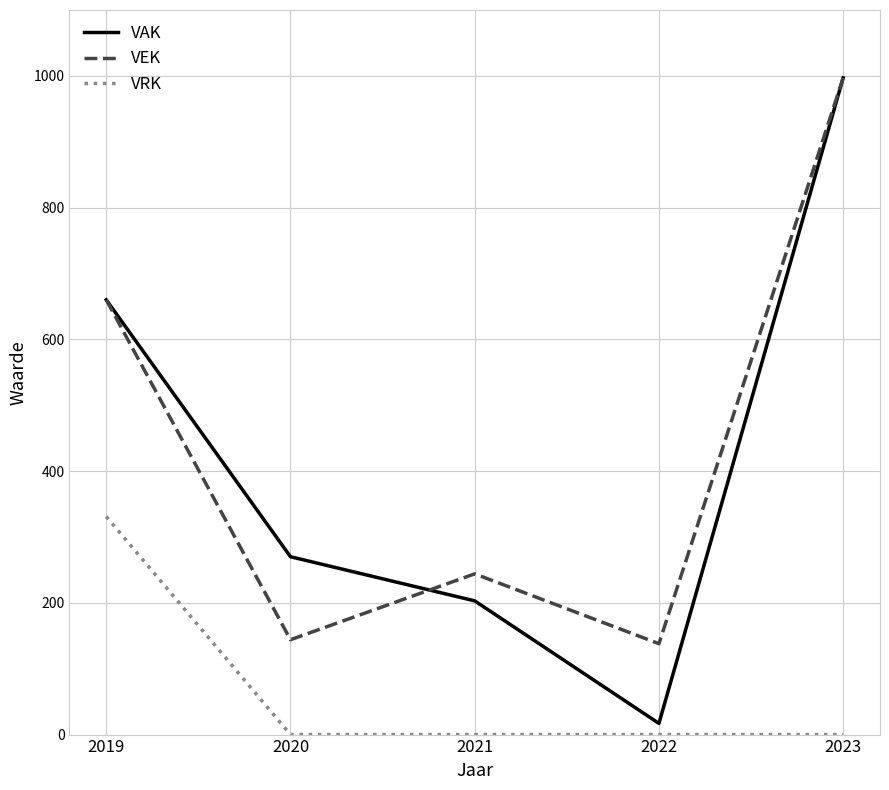

How many values in the VEK series are below 244?

2